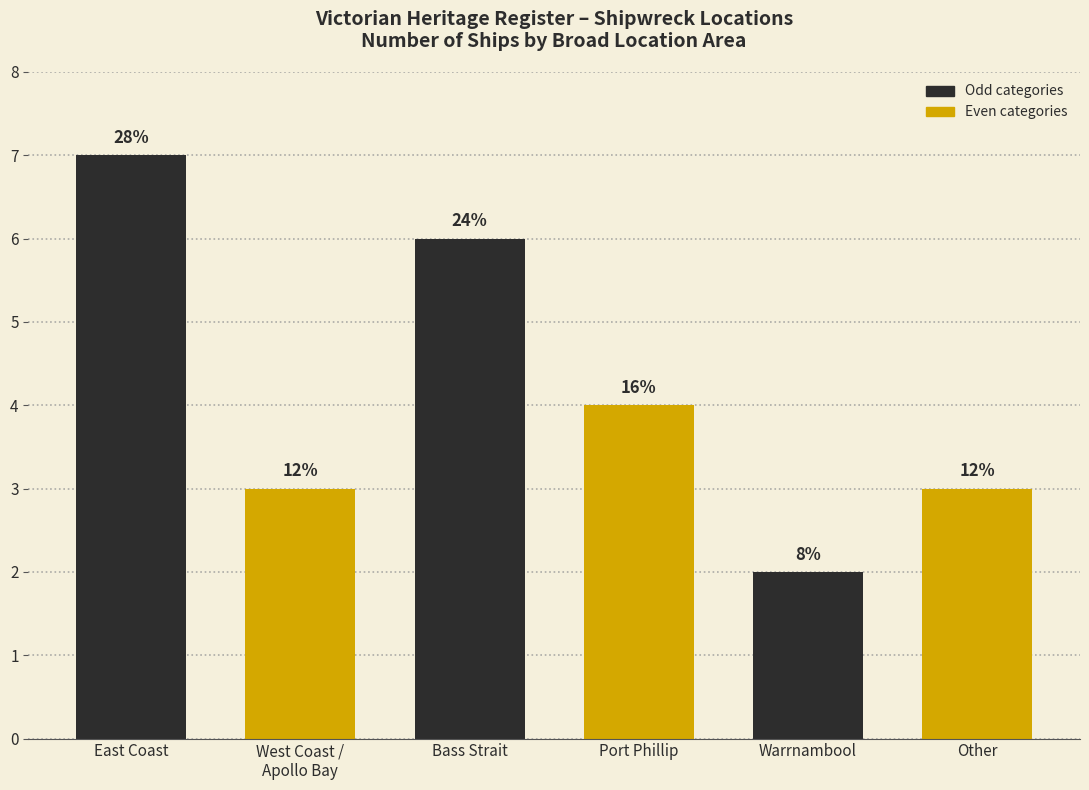

What is the smallest value displayed?

2